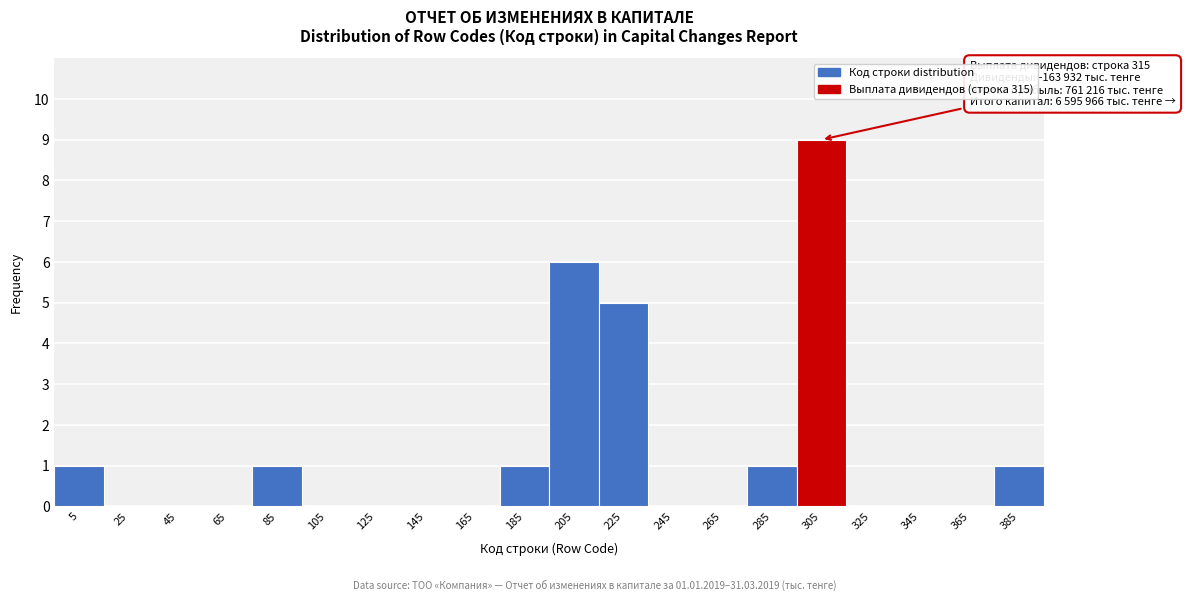

Reading left to right, extract all data points from this chart.

5=1	25=0	45=0	65=0	85=1	105=0	125=0	145=0	165=0	185=1	205=6	225=5	245=0	265=0	285=1	305=9	325=0	345=0	365=0	385=1